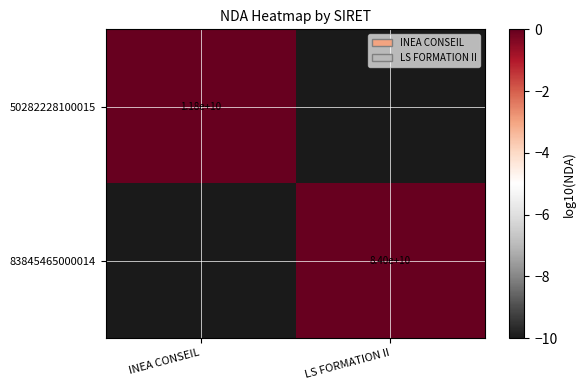

True or false: 83845465000014 has a value of 132848250515 at LS FORMATION II.

False